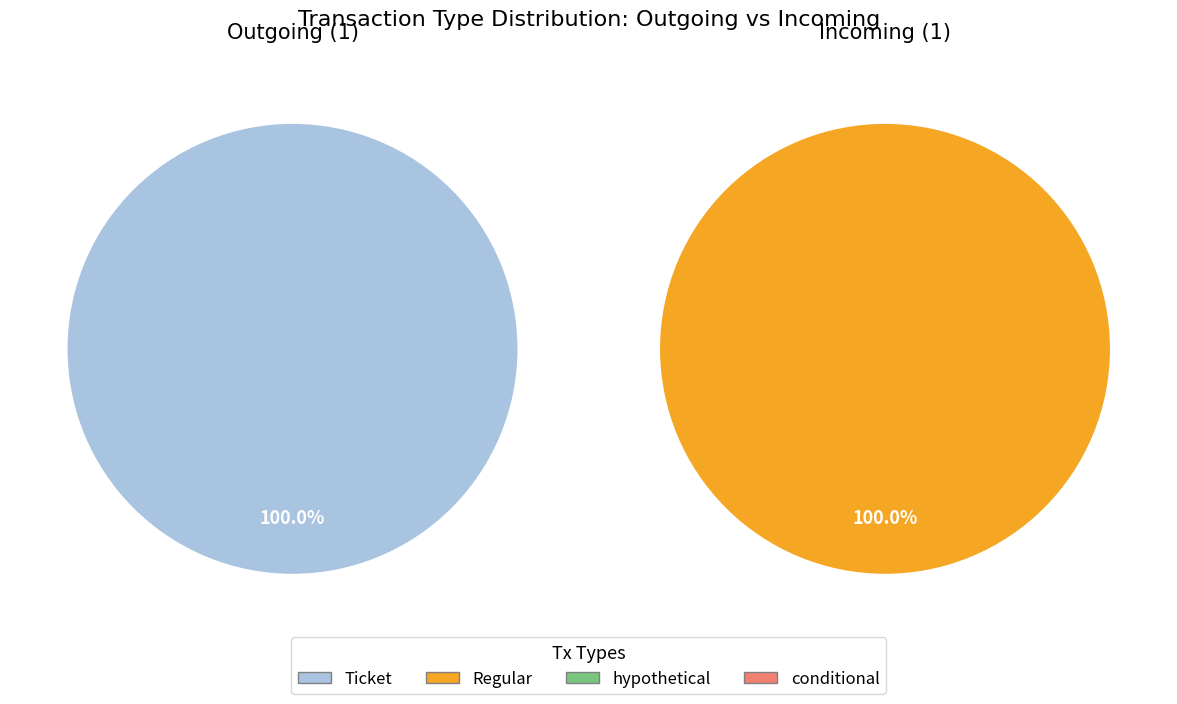

Is it true that direction=-1 (Ticket) is 7% of the pie?

False